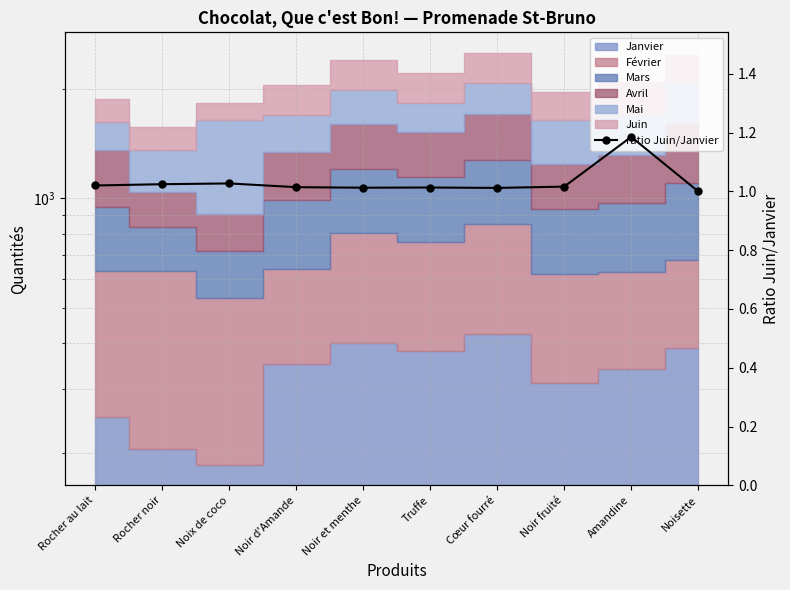

The value at Noir et menthe is 1.0. True or false?

True